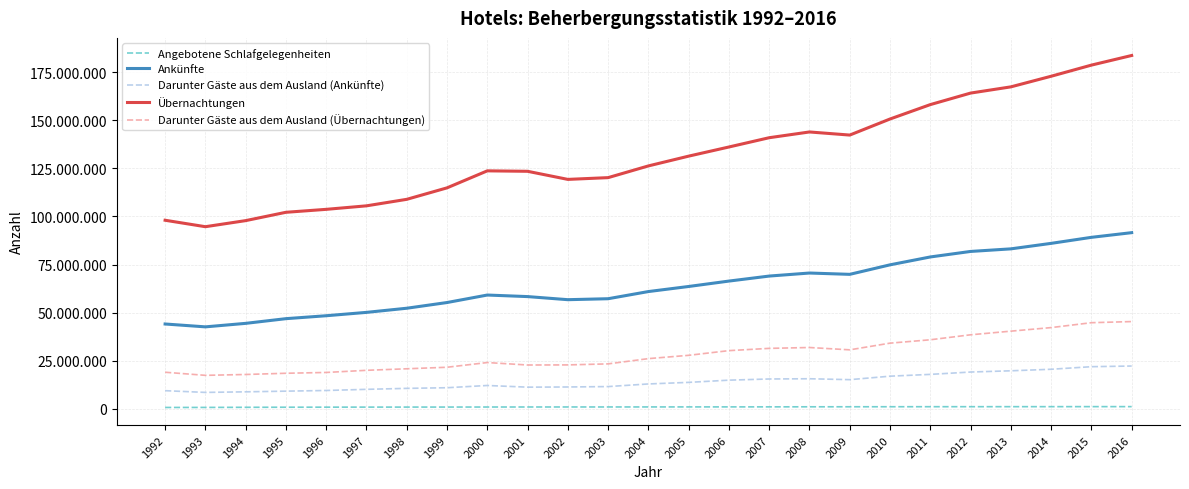

True or false: Angebotene Schlafgelegenheiten and Darunter Gäste aus dem Ausland (Übernachtungen) intersect in this chart.

False